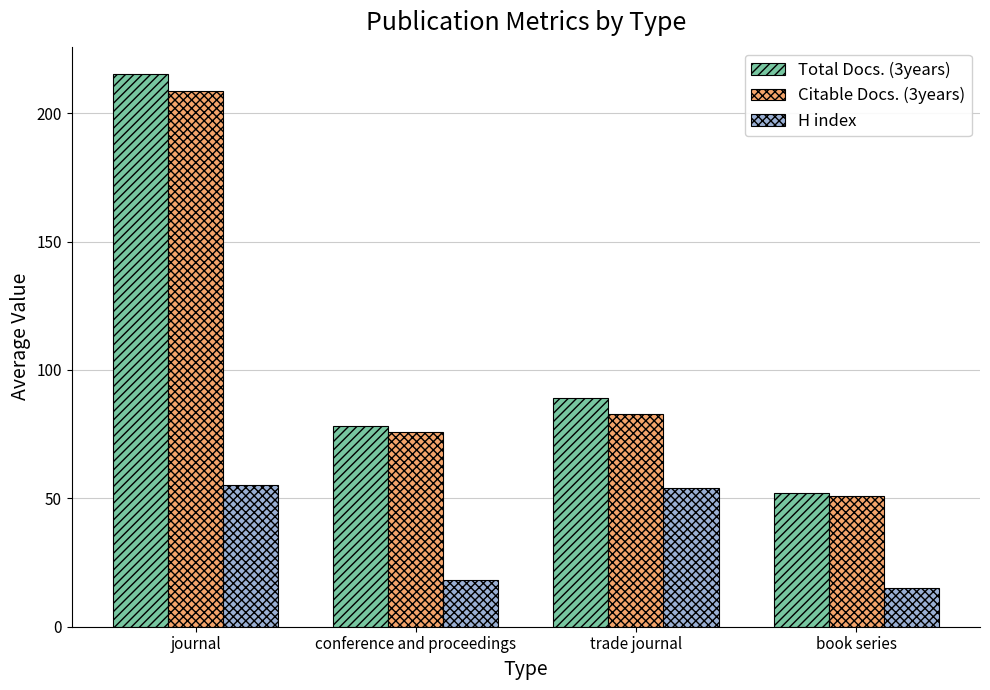

Reading left to right, transcribe all the data shown in this chart.

Total Docs. (3years): journal=215.2	conference and proceedings=78.3	trade journal=89.0	book series=52.0
Citable Docs. (3years): journal=208.8	conference and proceedings=75.8	trade journal=83.0	book series=51.0
H index: journal=55.1	conference and proceedings=18.3	trade journal=54.0	book series=15.0